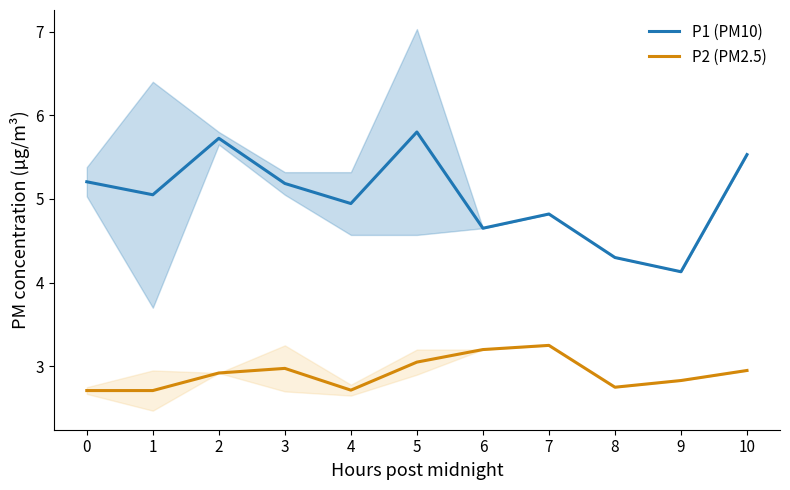

In P2 (PM2.5), how many points are higher than both neighbors (excluding endpoints)?

2